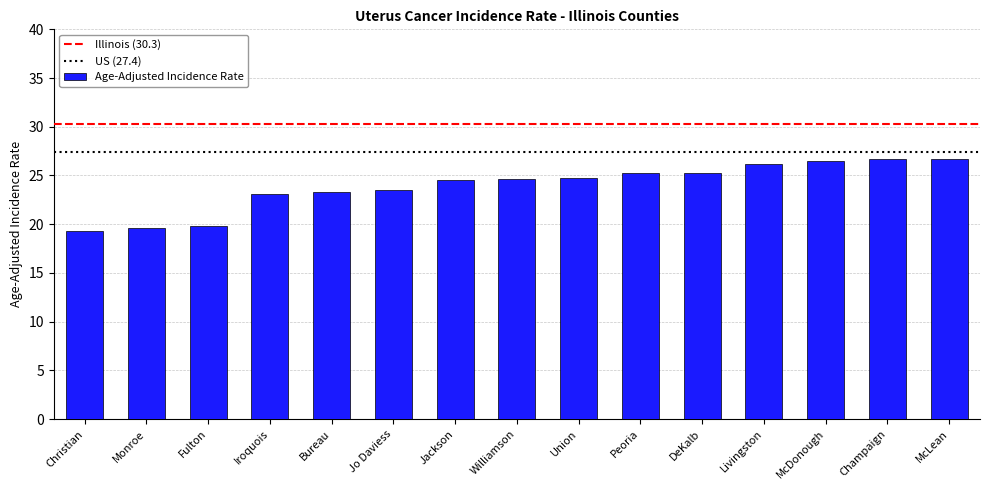

What is the approximate value at Christian?

19.3